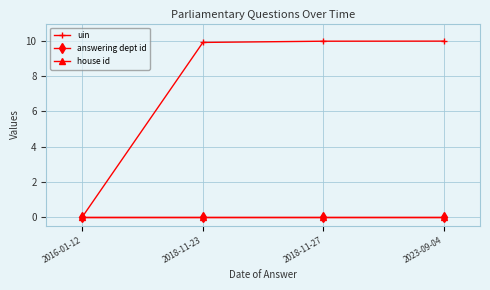

What is the difference between the highest and lowest values at 2023-09-04?

10.0